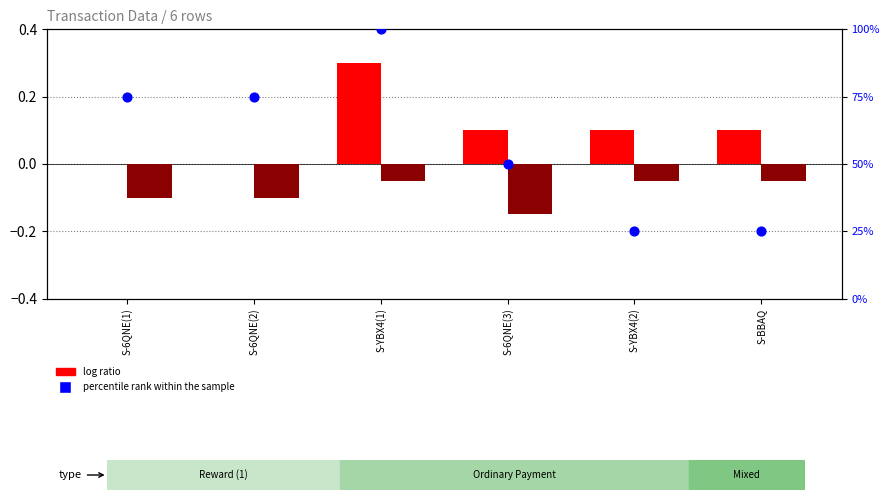

Which series has the widest spread of Y values?

percentile rank within the sample